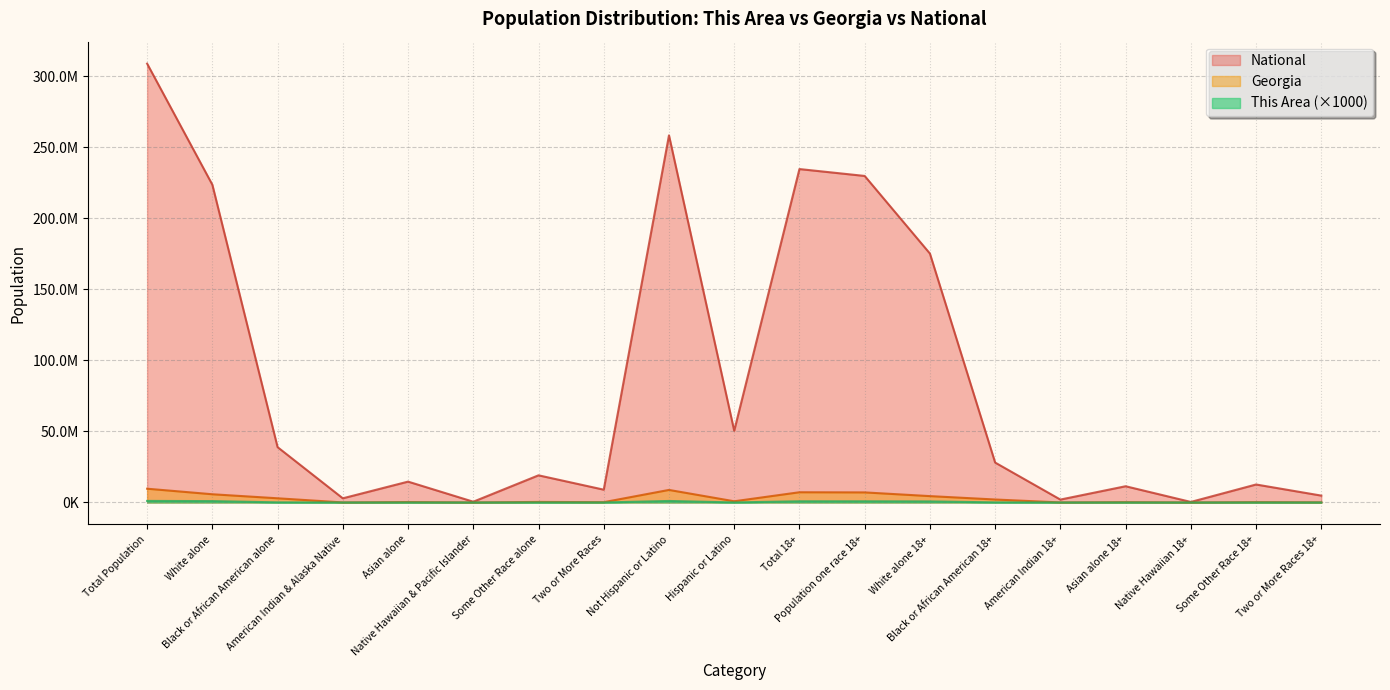

At Not Hispanic or Latino, list the series in order from smallest to largest.

This Area (×1000), Georgia, National